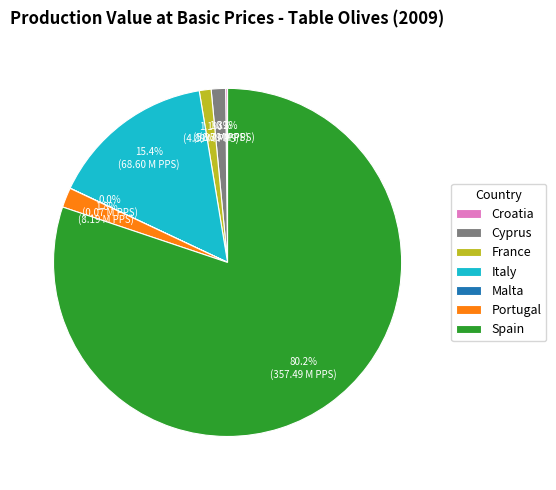

Which slice is the largest?

Spain